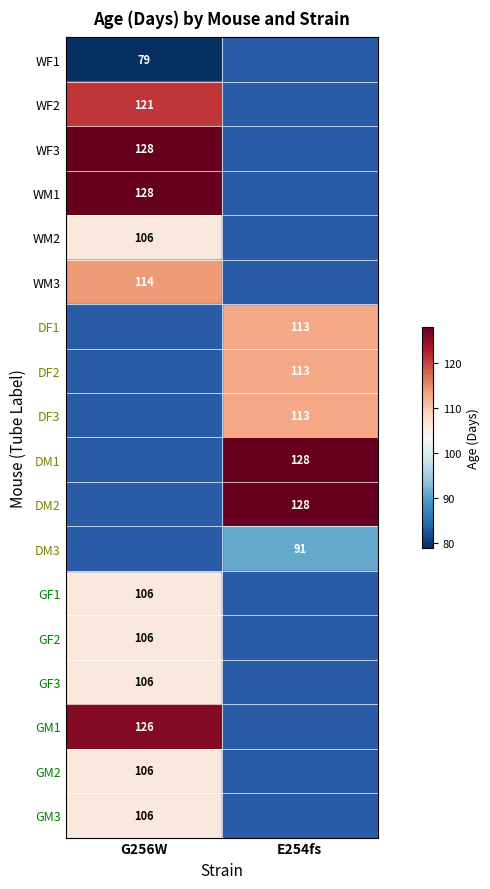

True or false: DM2 has a value of 78.1 at E254fs.

False